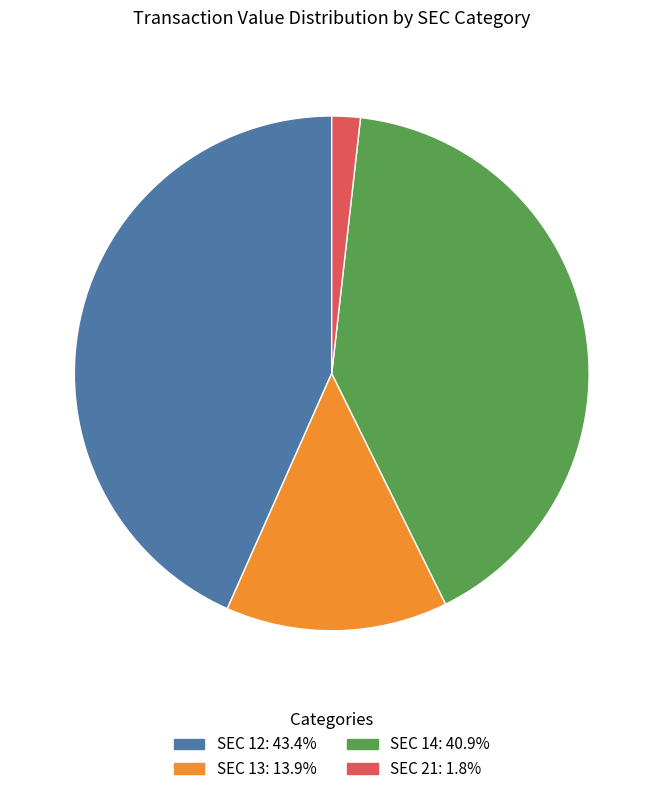

Is there a majority slice in this chart?

No